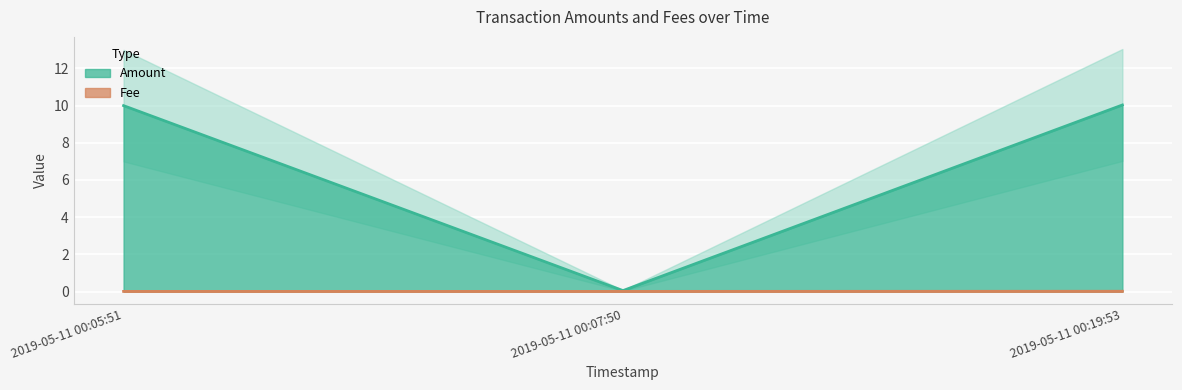

Is it true that the value at 2019-05-11 00:05:51 is 10.0?

True